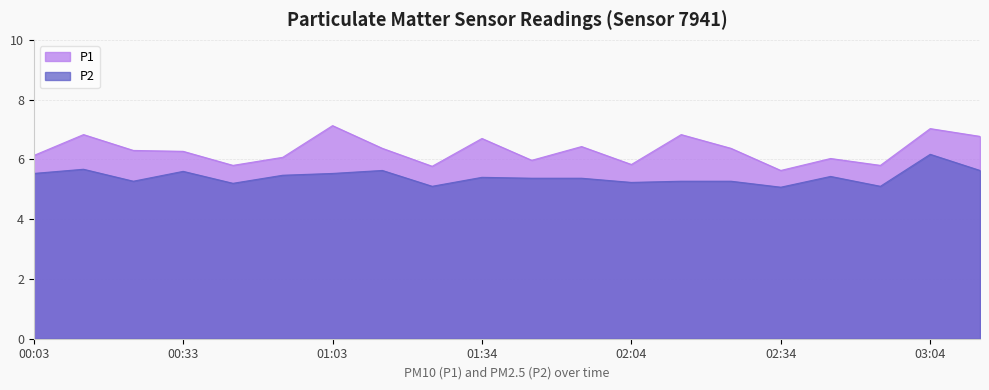

How many interior local peaks does the P2 series have?

6